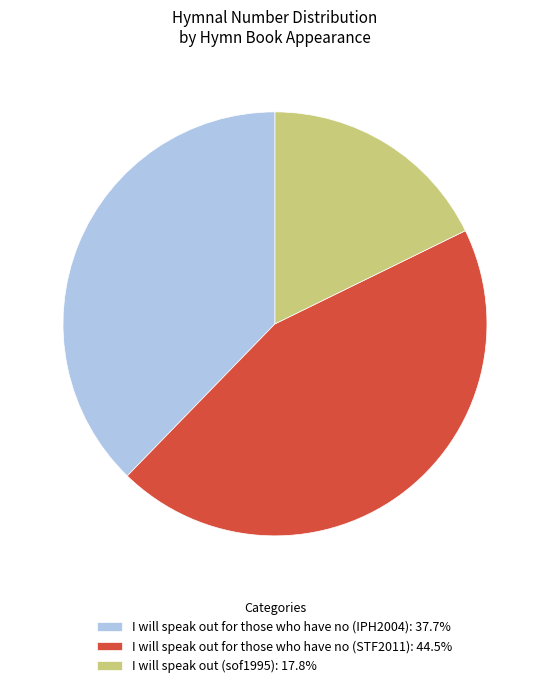

Which has a higher value, I will speak out (sof1995) or I will speak out for those who have no (STF2011)?

I will speak out for those who have no (STF2011)